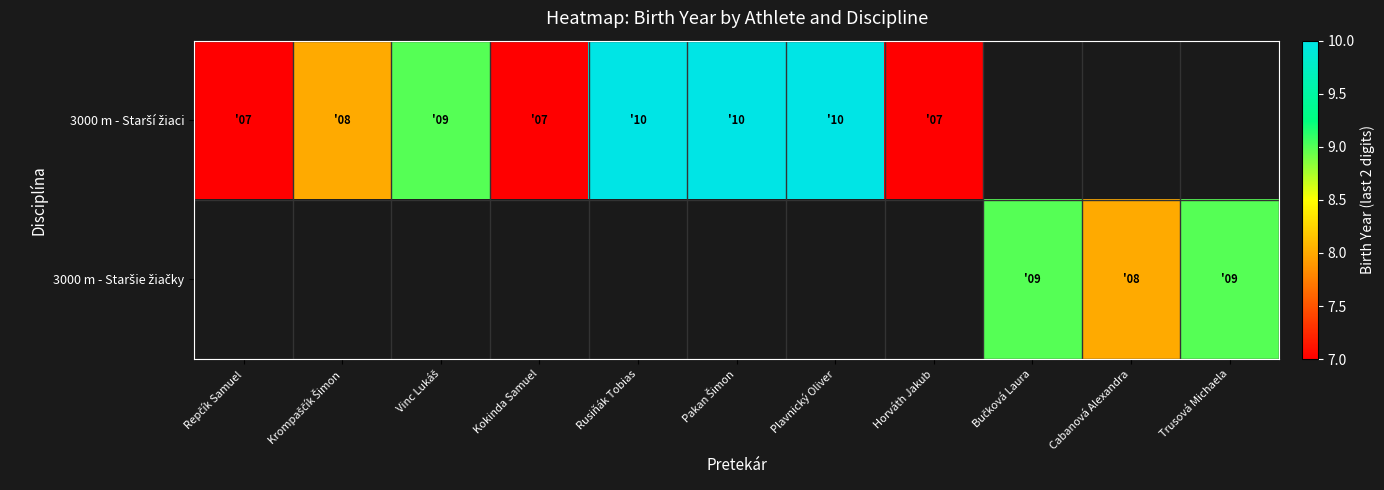

At Plavnický Oliver, list the series in order from smallest to largest.

3000 m - Starší žiaci, 3000 m - Staršie žiačky